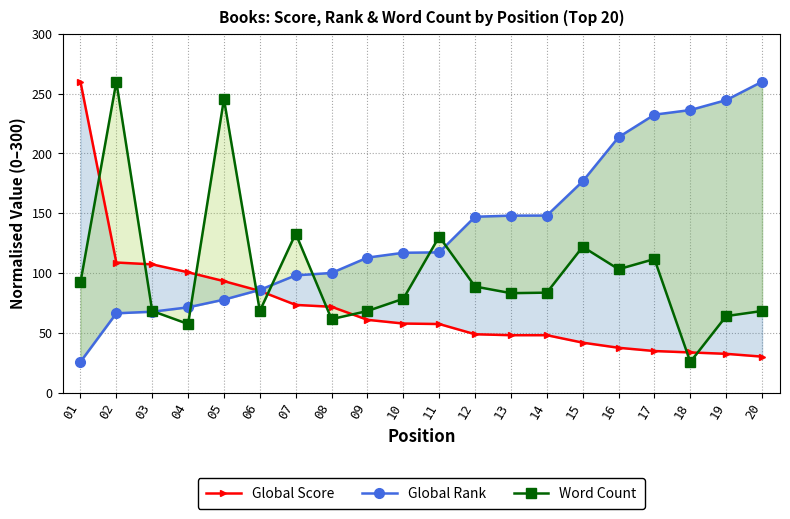

What is the difference between the maximum and minimum values in the Global Rank series?

234.4